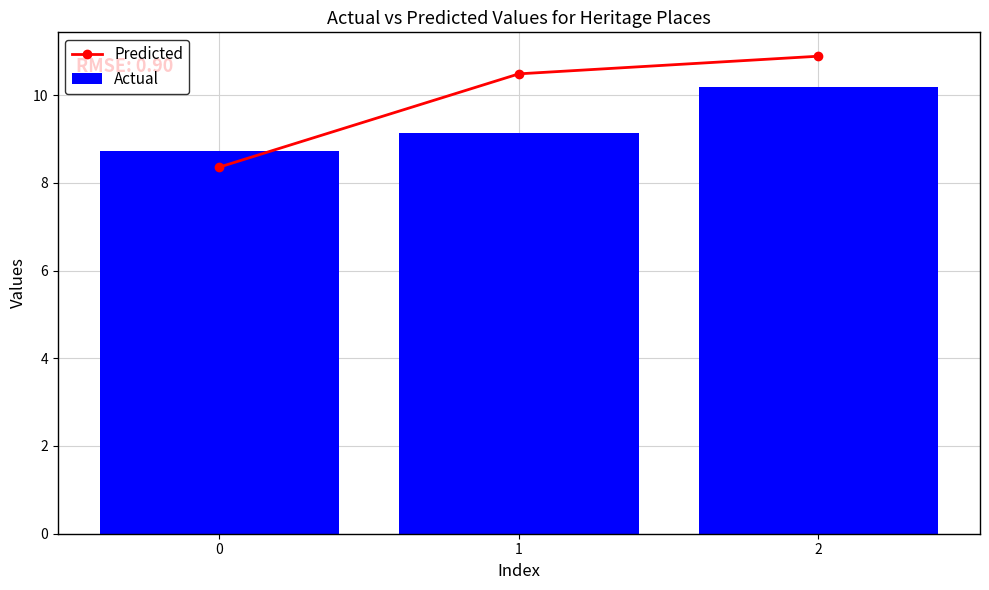

Reading right to left, list all the values displayed in this chart.

Predicted: 10.9	10.5	8.4
Actual: 10.2	9.1	8.7